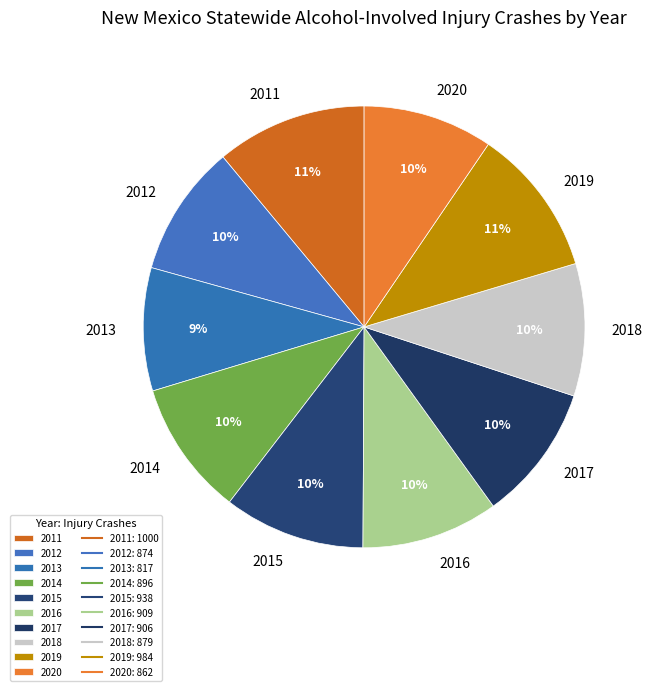

Count the number of slices in the pie.

10